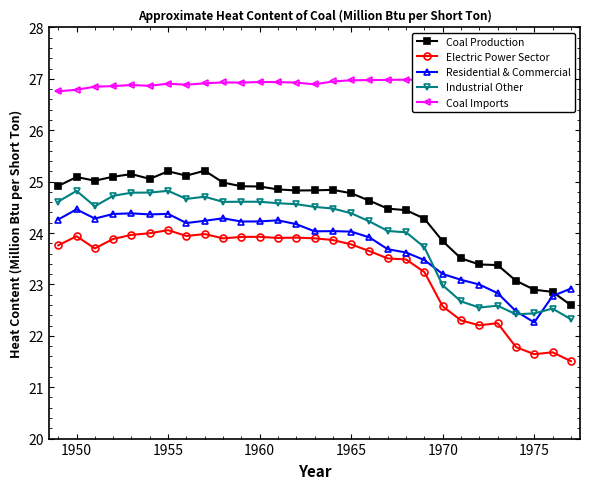

True or false: Residential & Commercial and Coal Production cross at least once.

True